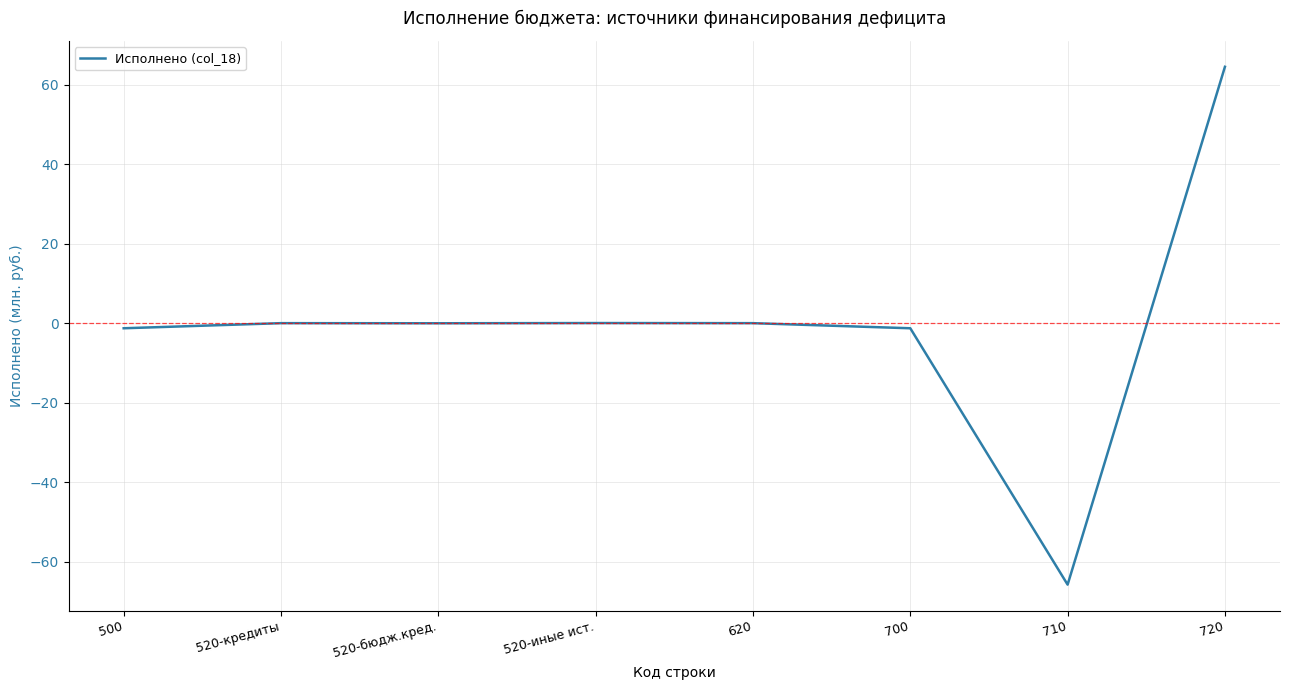

What is the approximate value at 720?

64.5